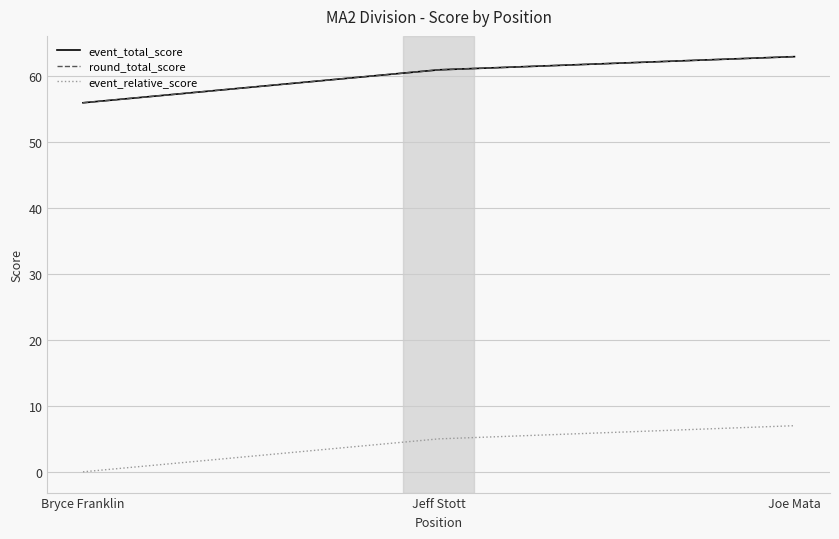

How many event_total_score values are between 56 and 63?

3